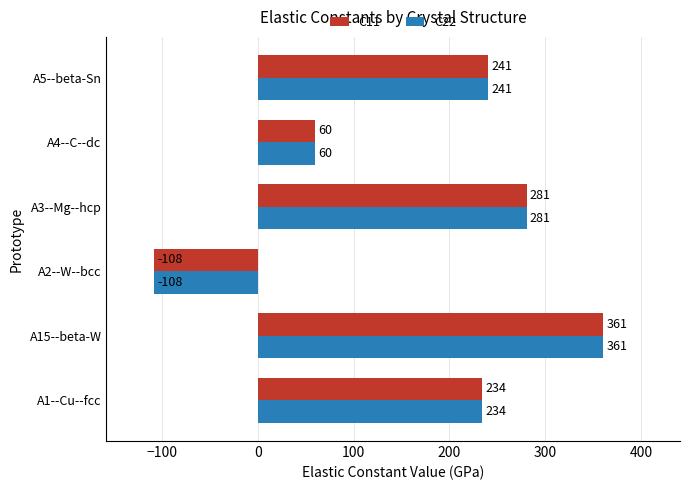

At which category is the sum across all series the highest?

A15--beta-W